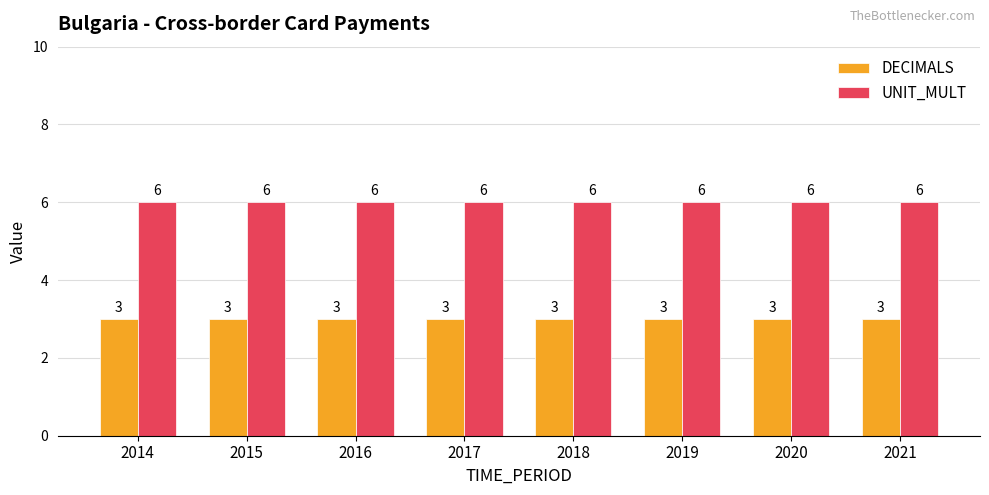

Reading left to right, extract all data points from this chart.

DECIMALS: 3	3	3	3	3	3	3	3
UNIT_MULT: 6	6	6	6	6	6	6	6